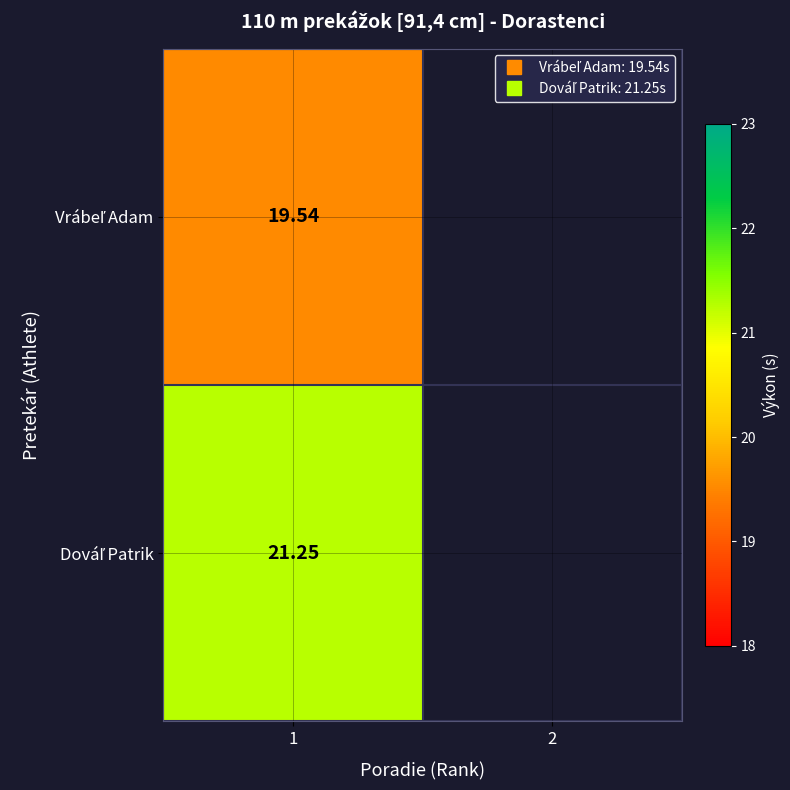

List the series in order of their overall mean, lowest first.

Vrábeľ Adam, Dováľ Patrik